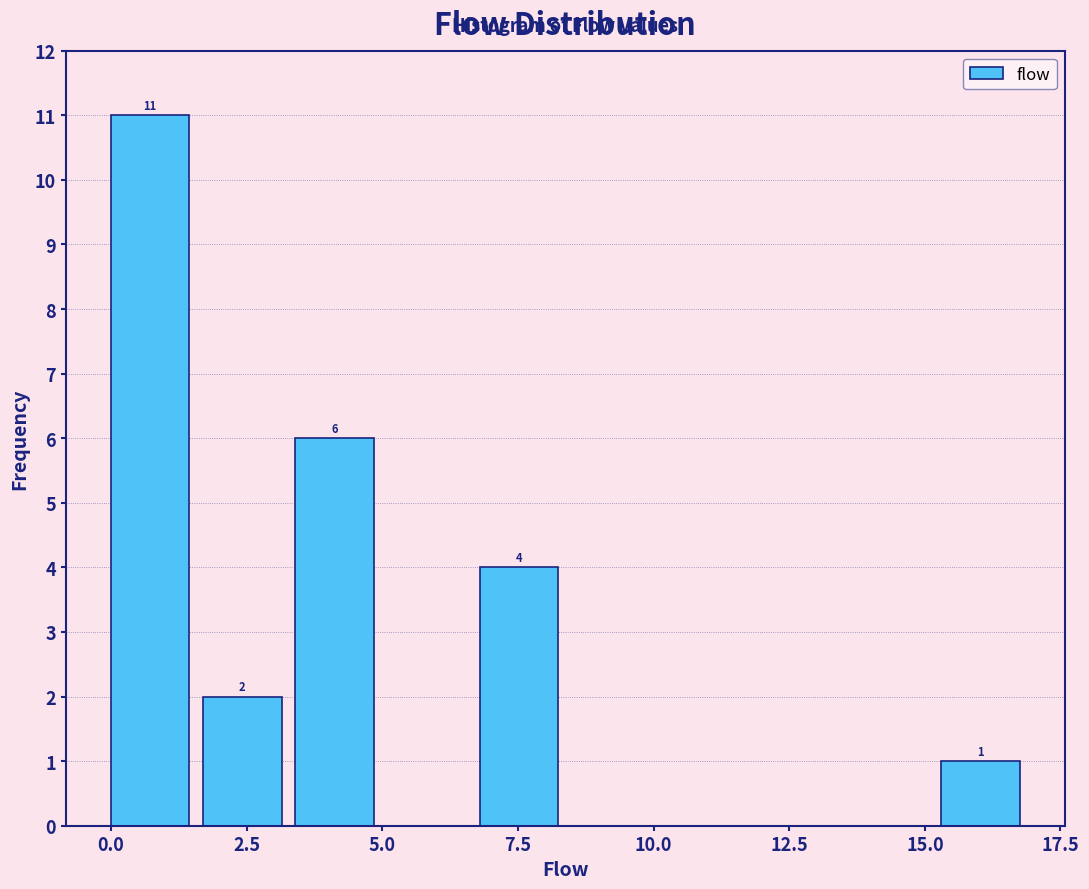

Around what value on the x-axis is the tallest bar? Give the approximate position of its centre, as read against the axis.

0.5